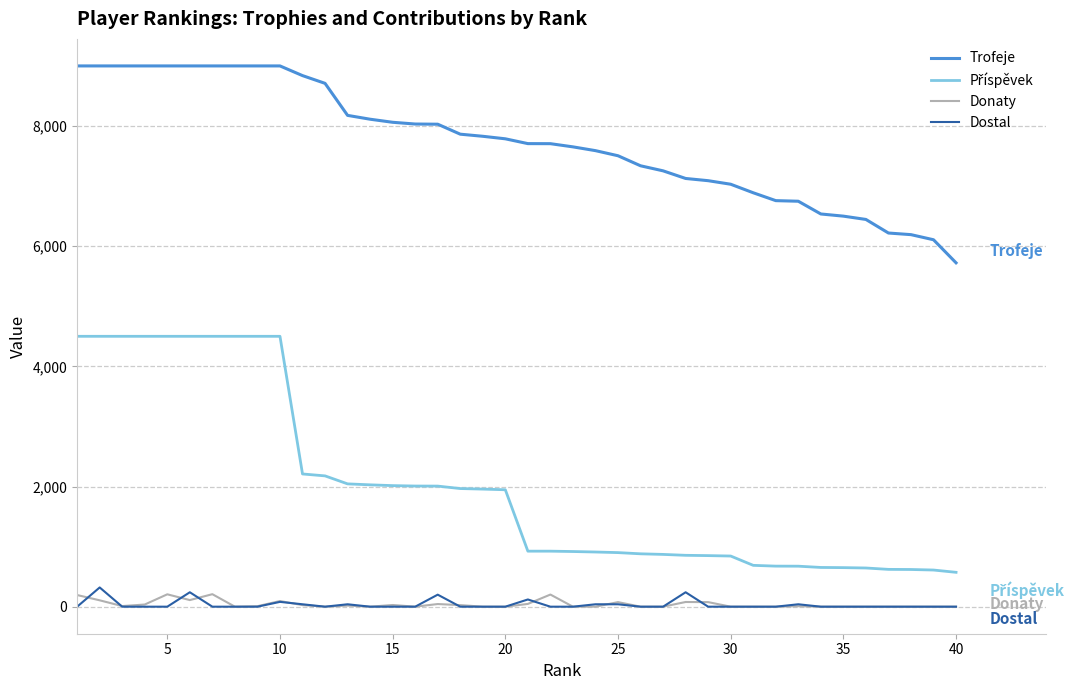

Which series has the largest total across all categories?

Trofeje